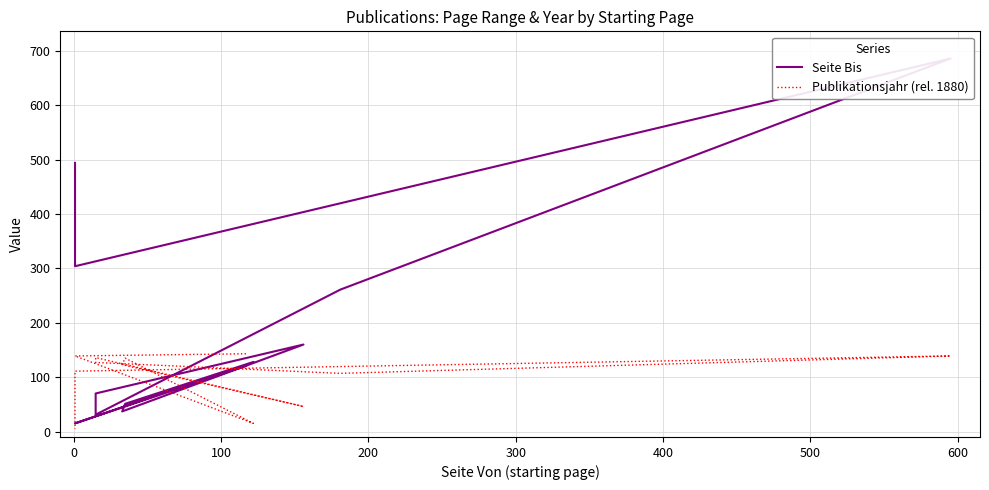

How many interior local peaks does the Seite Bis series have?

3